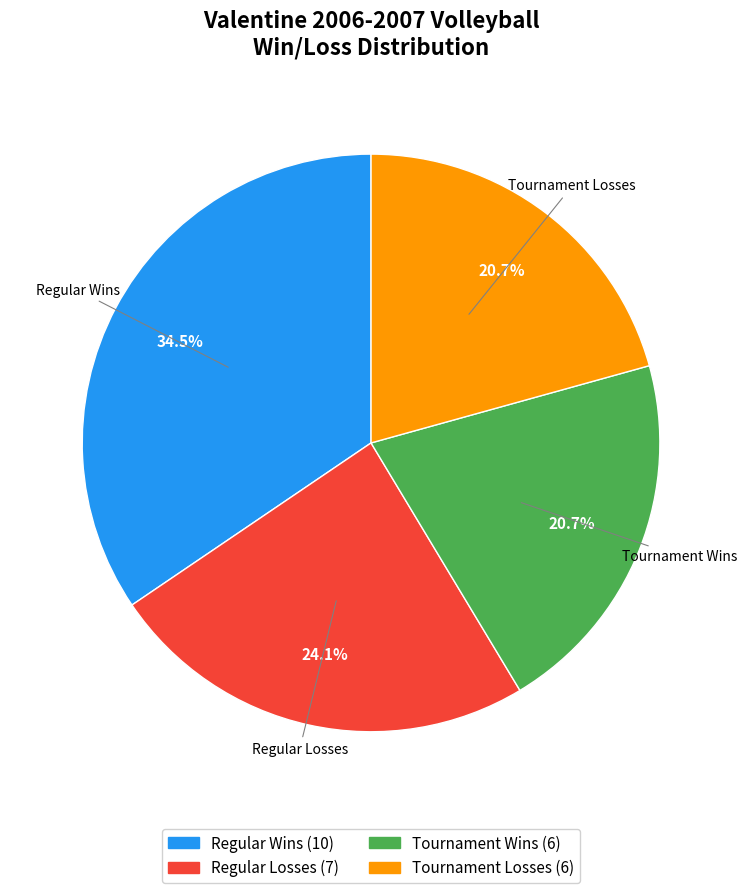

Which slice is the largest?

Regular Wins